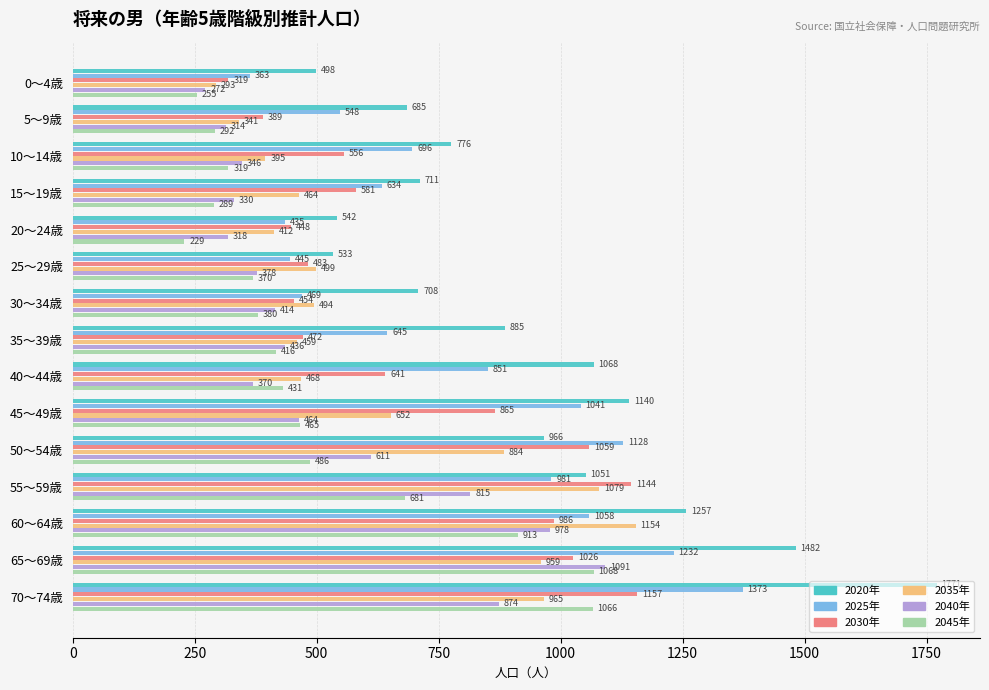

What is the lowest value of the 2025年 series?

363